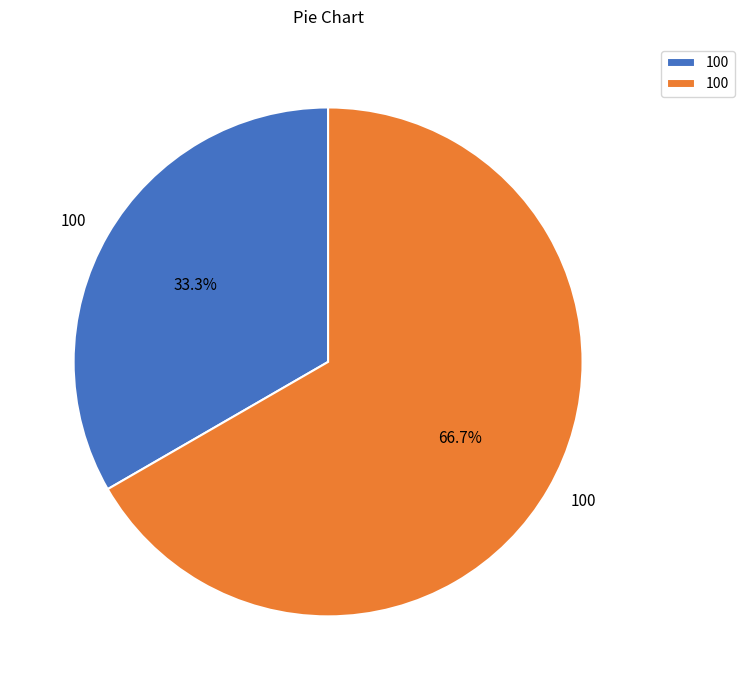

Is there any slice that represents more than half of the pie?

Yes